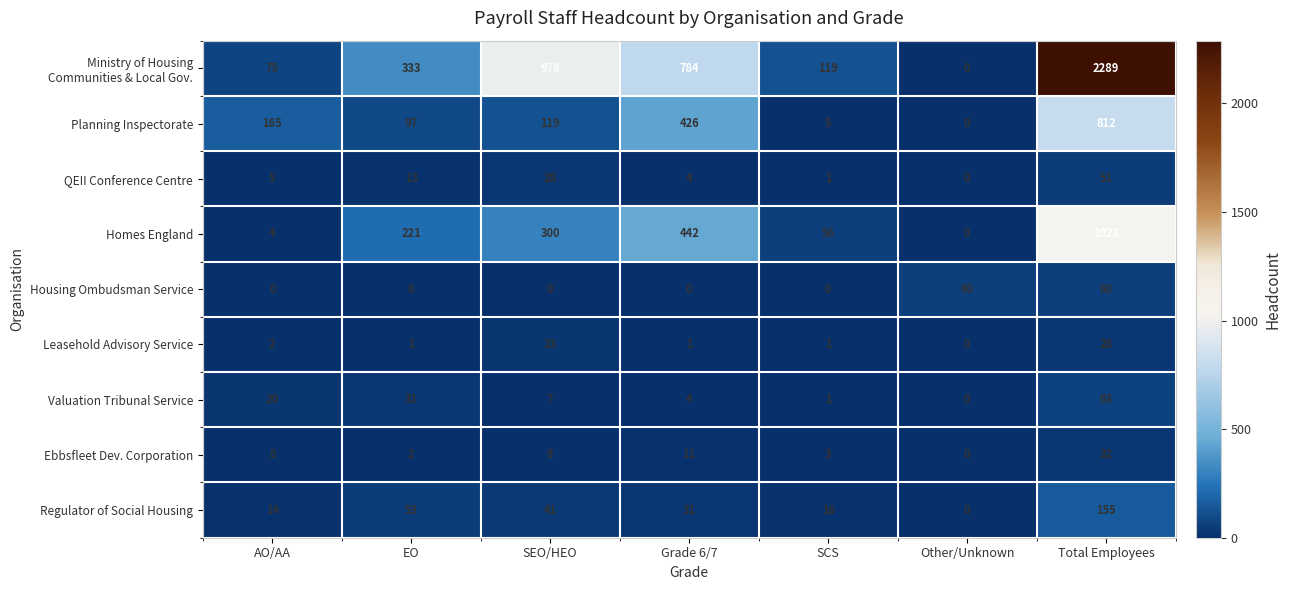

Is it true that Homes England equals 56 at SCS?

True